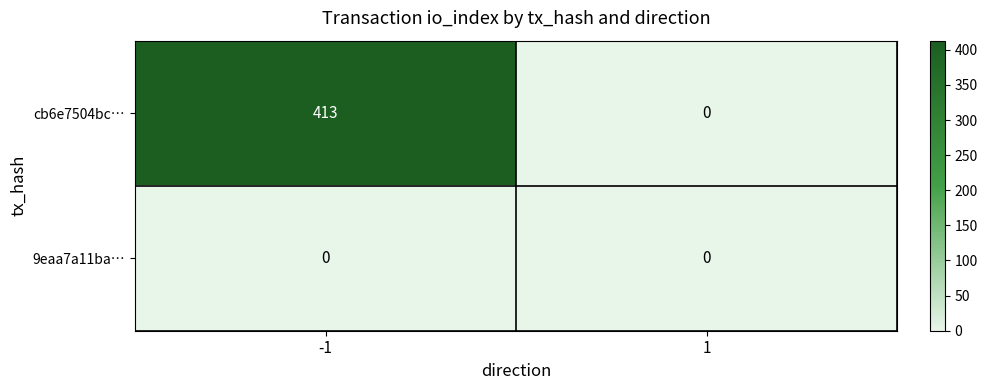

What is the maximum value shown in the chart?

413